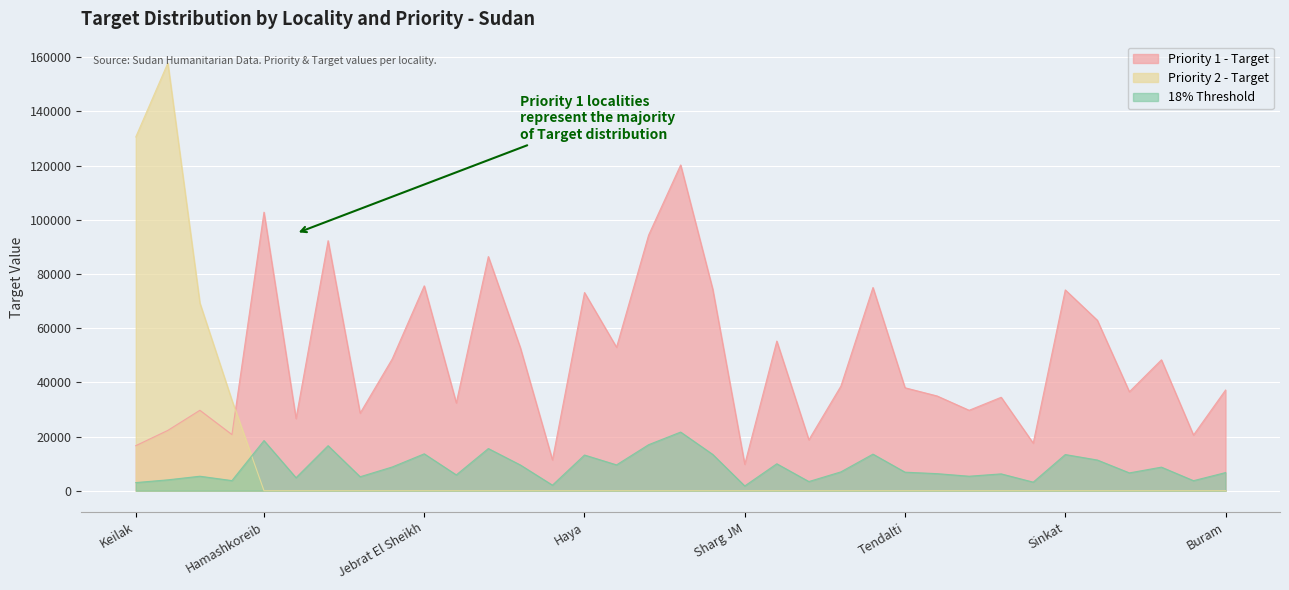

What are all the series names shown in the legend?

Priority 1 - Target, Priority 2 - Target, 18% Threshold